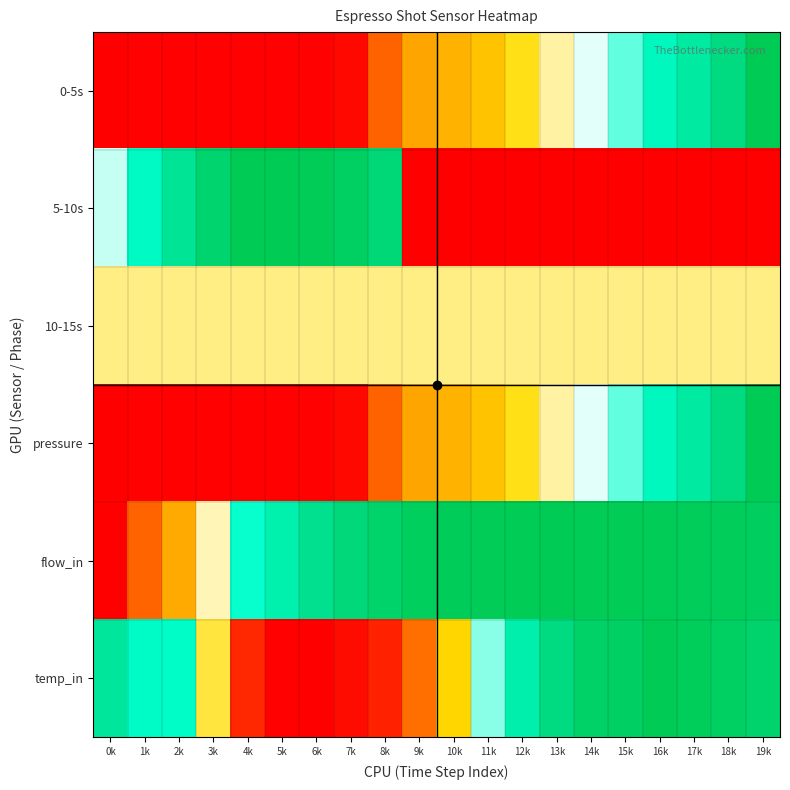

At 17k, list the series in order from largest to smallest.

flow_in, temp_in, 0-5s, pressure, 10-15s, 5-10s